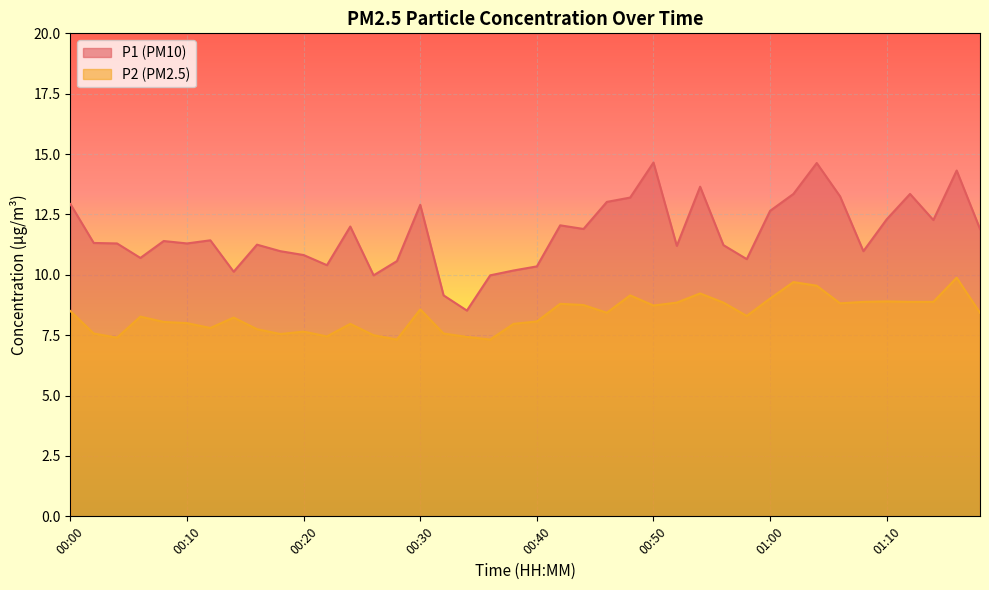

Count the number of categories in the chart.

40